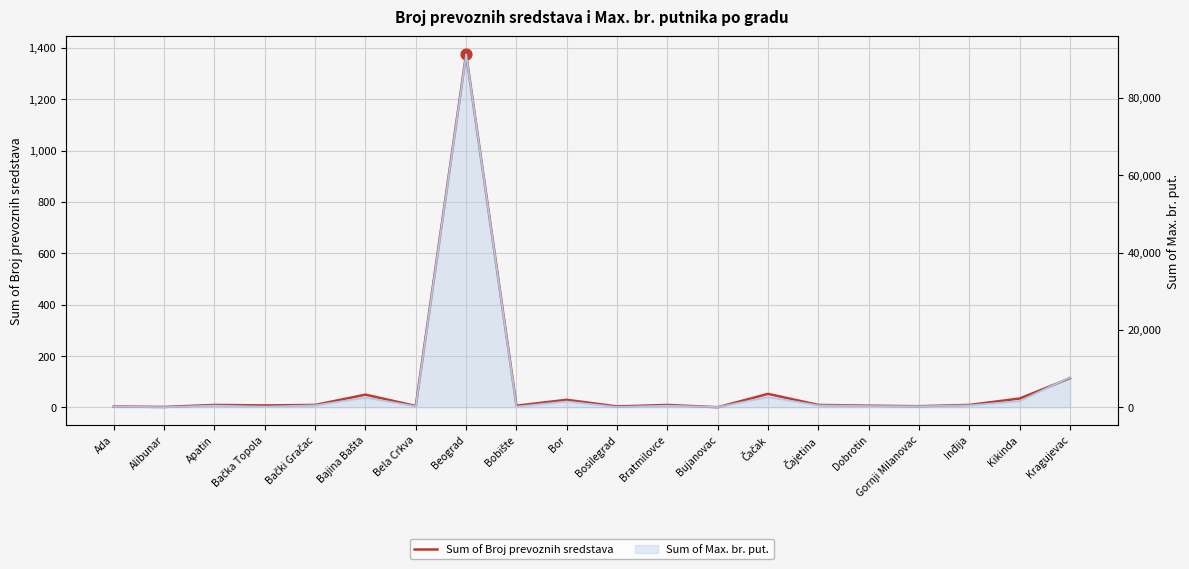

Approximately how many times larger is the value at Bobište compared to Apatin?

0.7